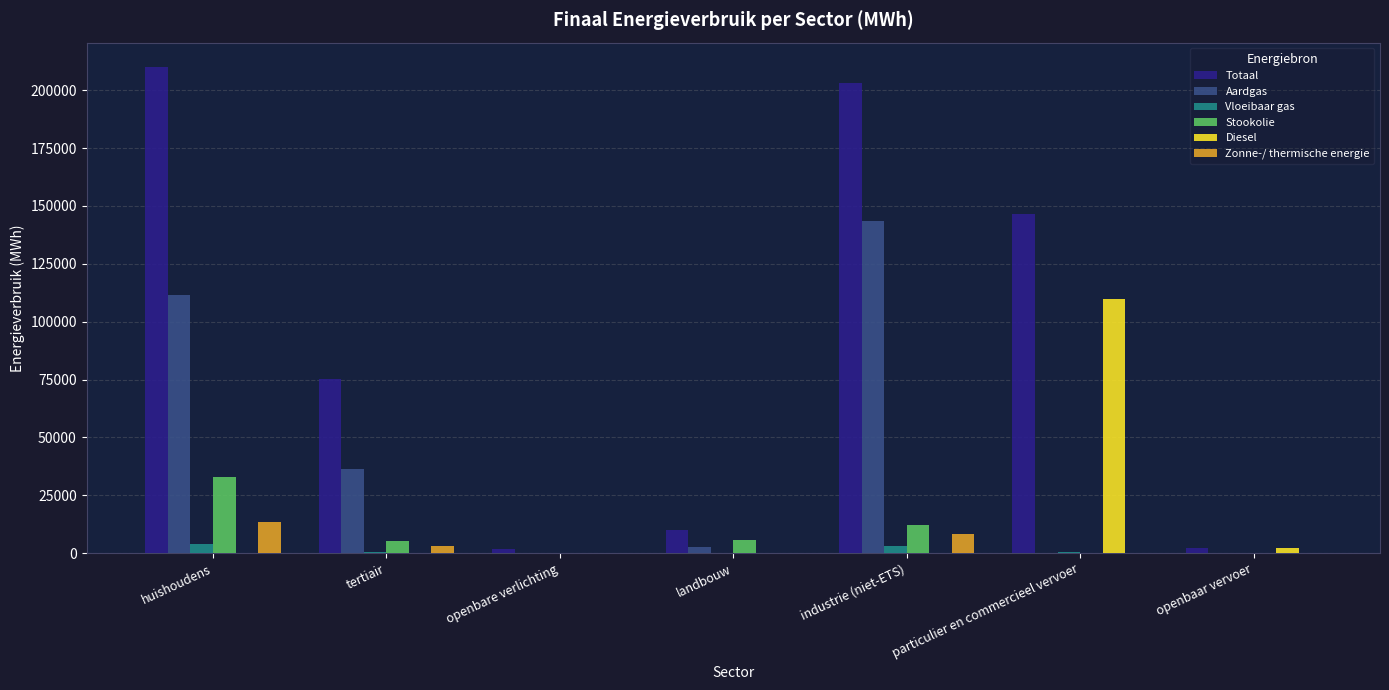

Between openbare verlichting and industrie (niet-ETS), which series saw the biggest shift?

Totaal